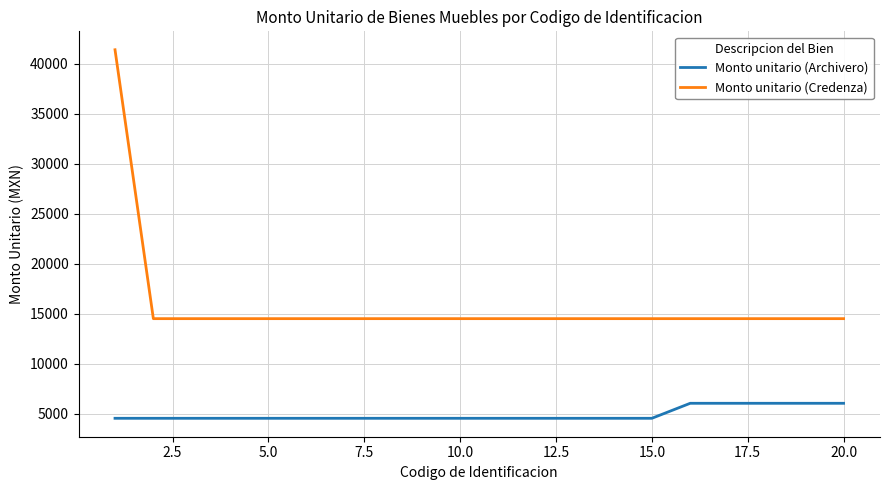

What are all the series names shown in the legend?

Monto unitario (Archivero), Monto unitario (Credenza)